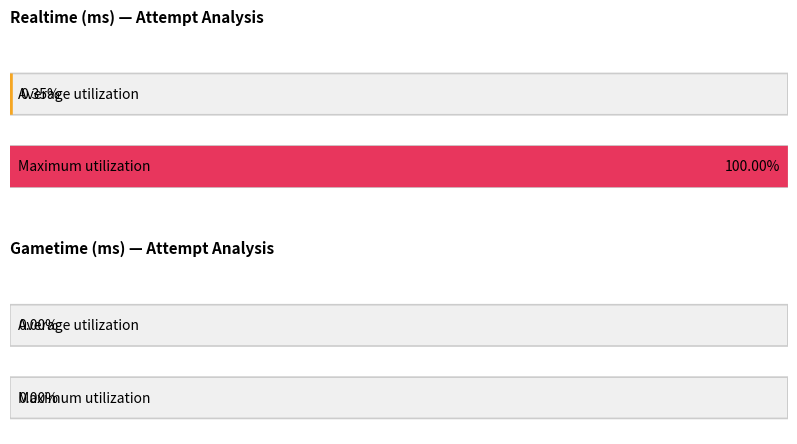

At how many categories does at least one series exceed 861801?

1